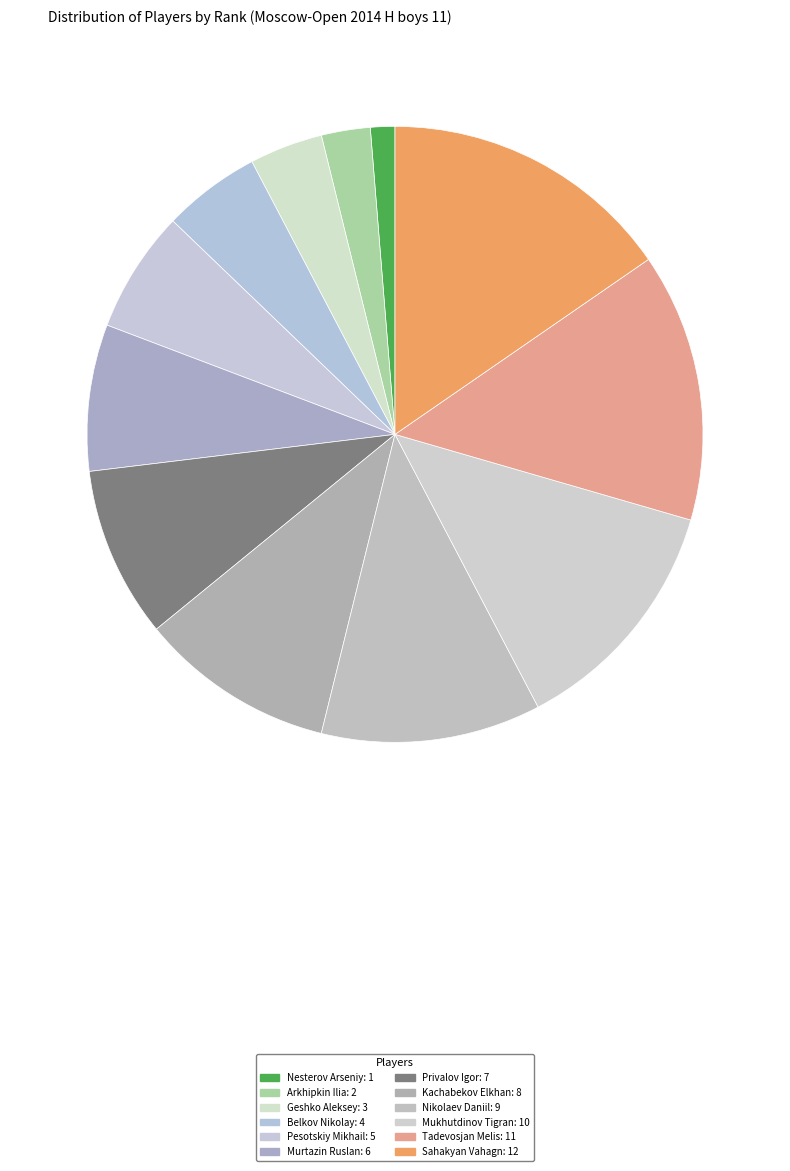

True or false: Mukhutdinov Tigran accounts for 25% of the total.

False